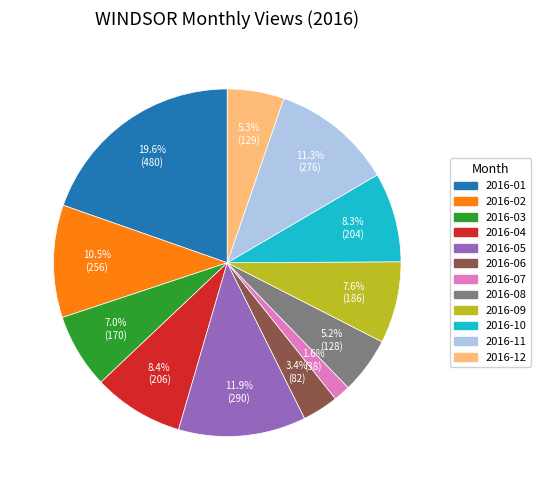

To the nearest percent, what portion does 2016-09 represent?

8%